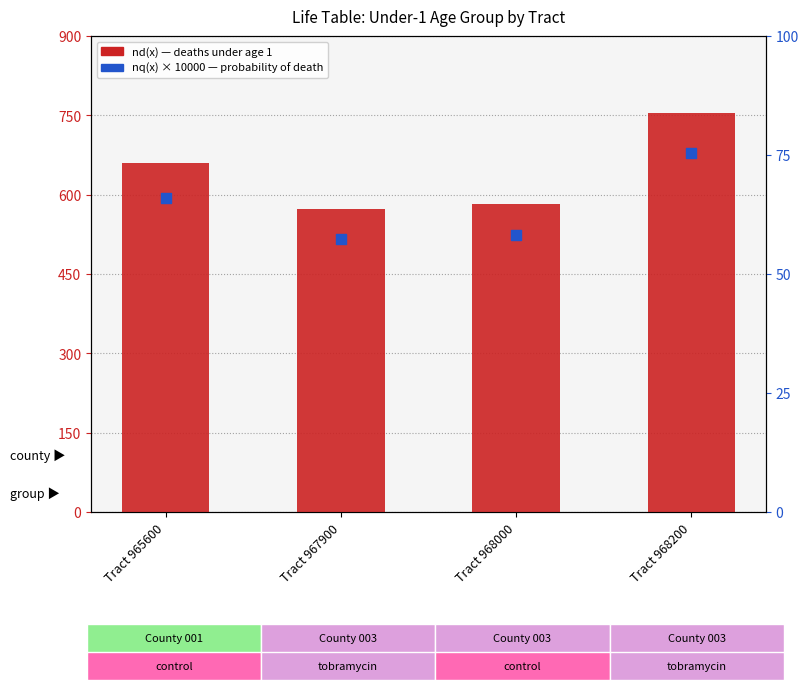

Which series has the largest total across all categories?

nd(x)